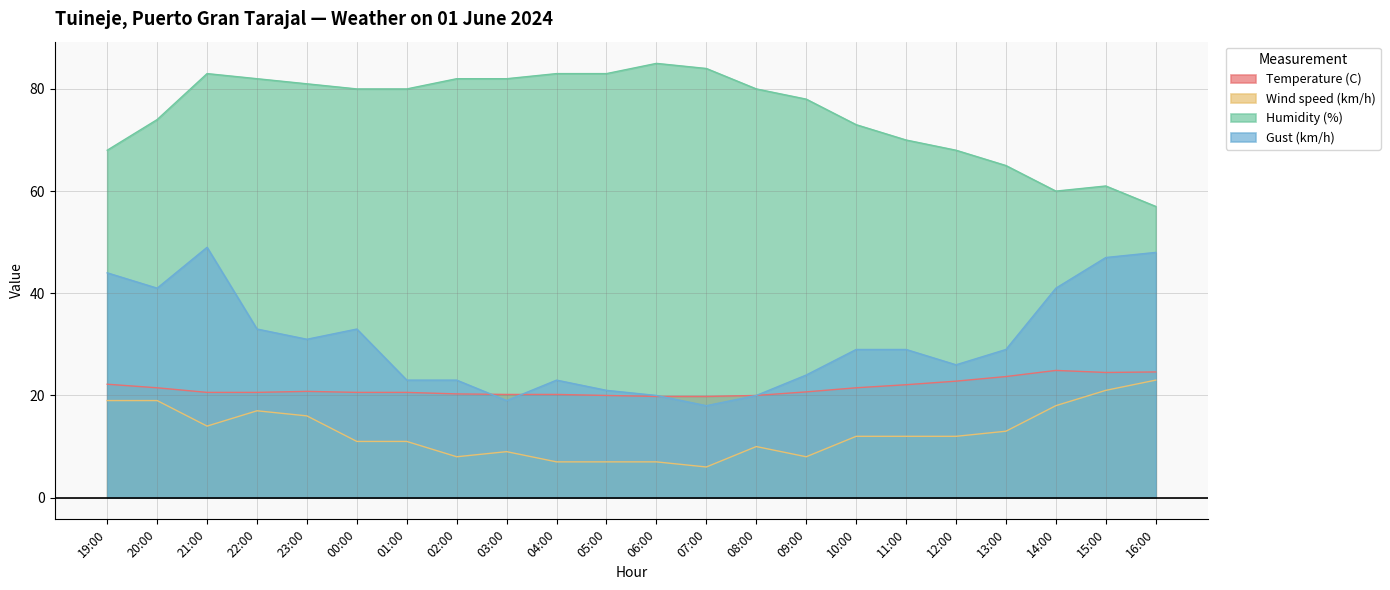

Which category has the highest value in the Temperature (C) series?

14:00